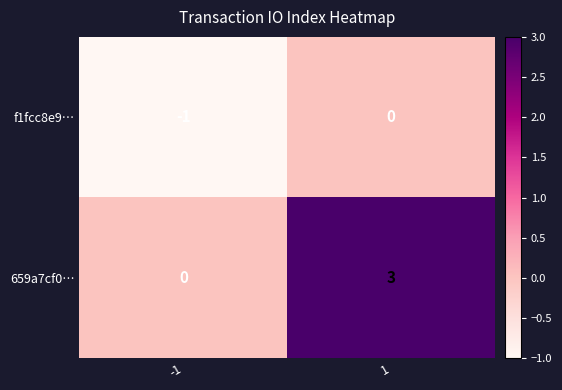

Reading left to right, list all the values displayed in this chart.

f1fcc8e9…: -1=-1	1=0
659a7cf0…: -1=0	1=3